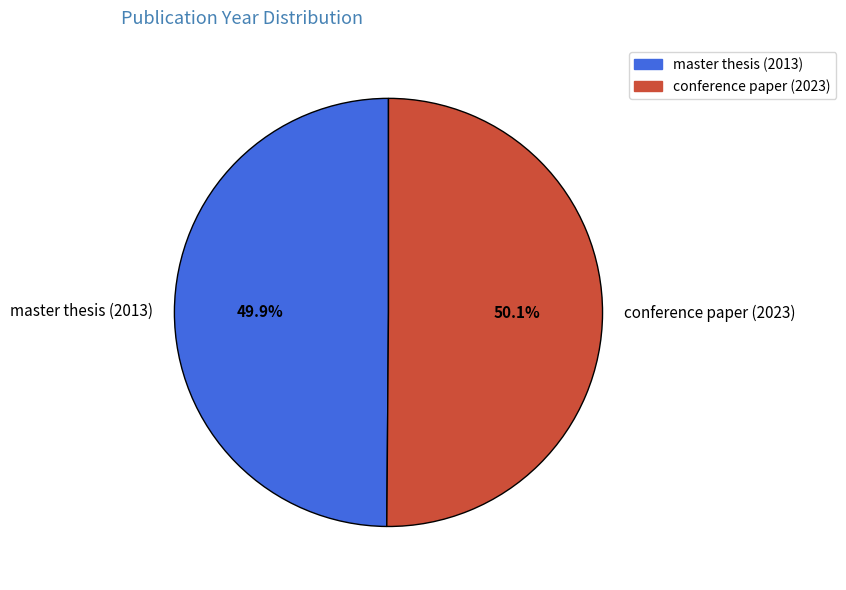

Approximately how many times larger is the value at master thesis (2013) compared to conference paper (2023)?

1.0